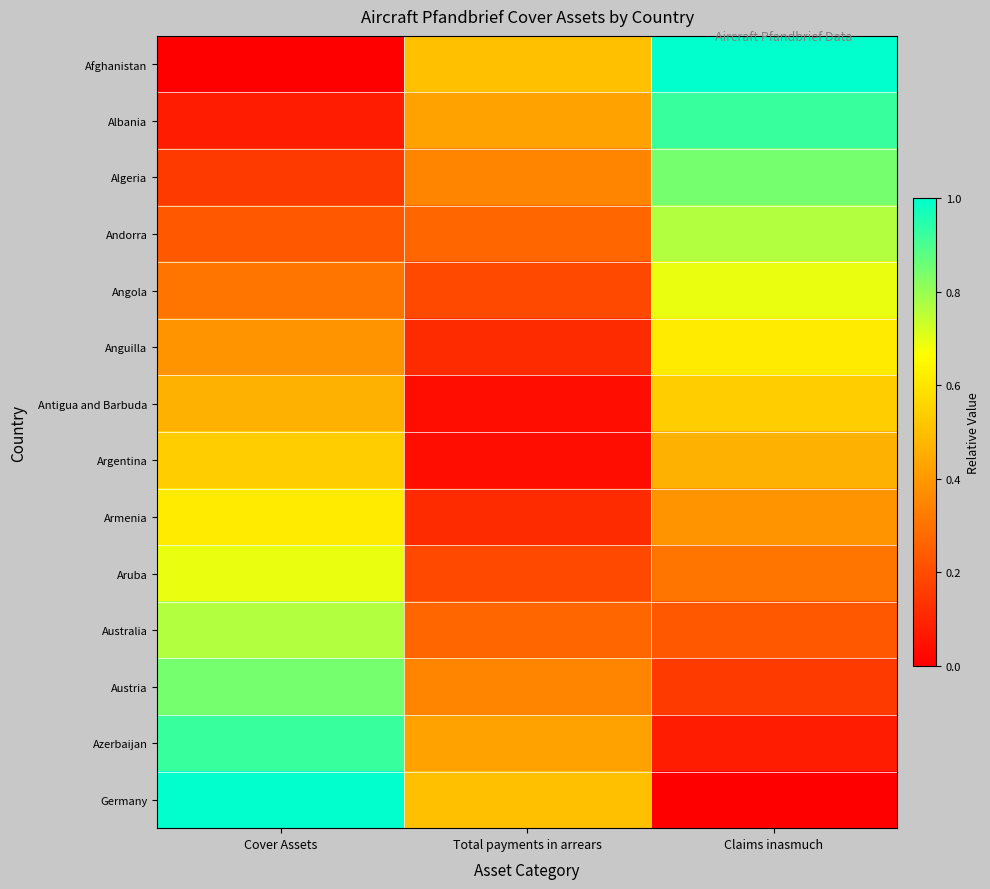

Which category has the lowest value across all series?

Cover Assets